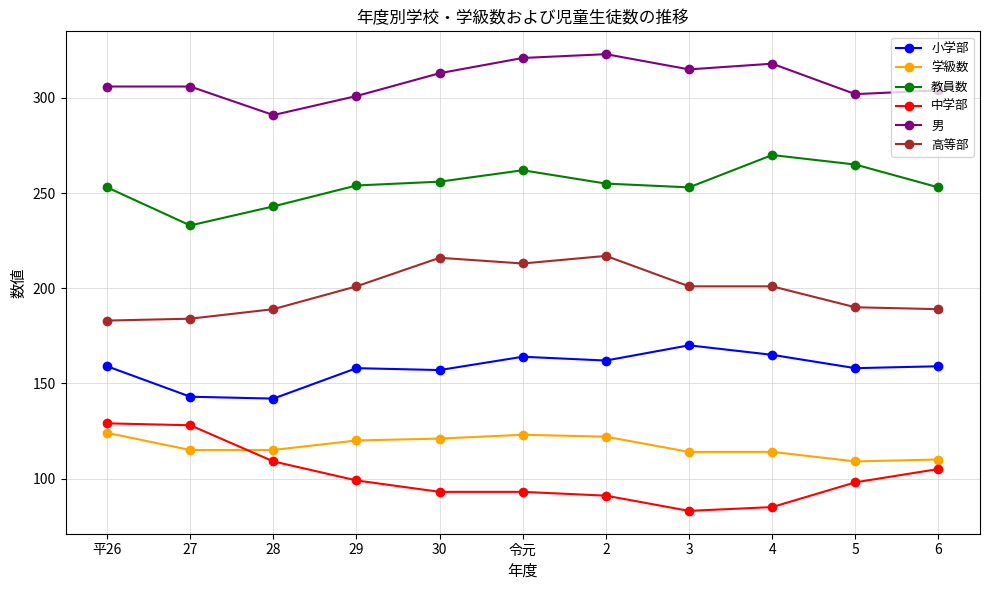

Where is the first local minimum for 教員数?

27